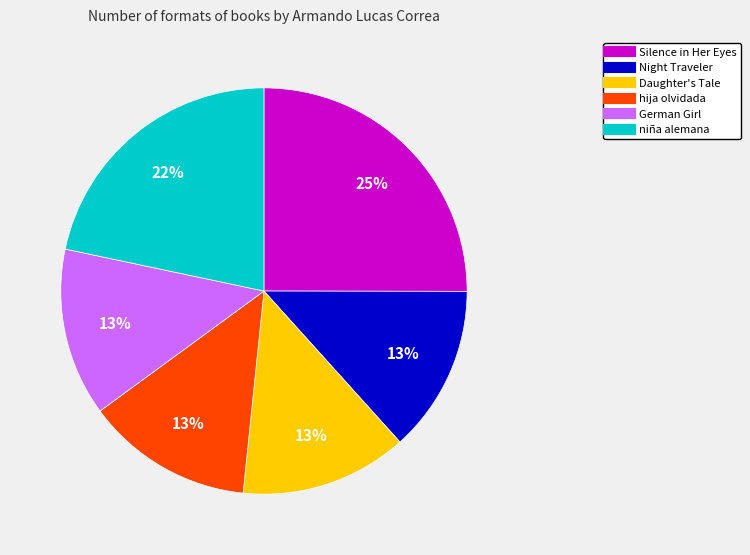

Do Night Traveler and niña alemana together represent more than half of the pie?

No